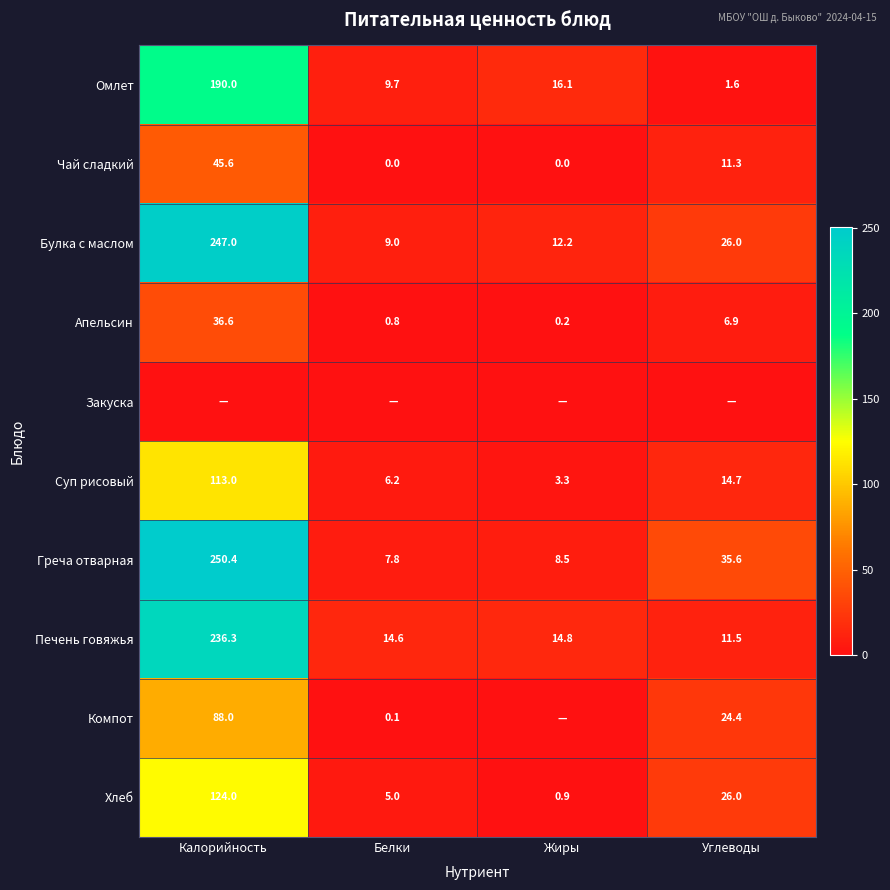

What is the total value across all series at Калорийность?

1330.9